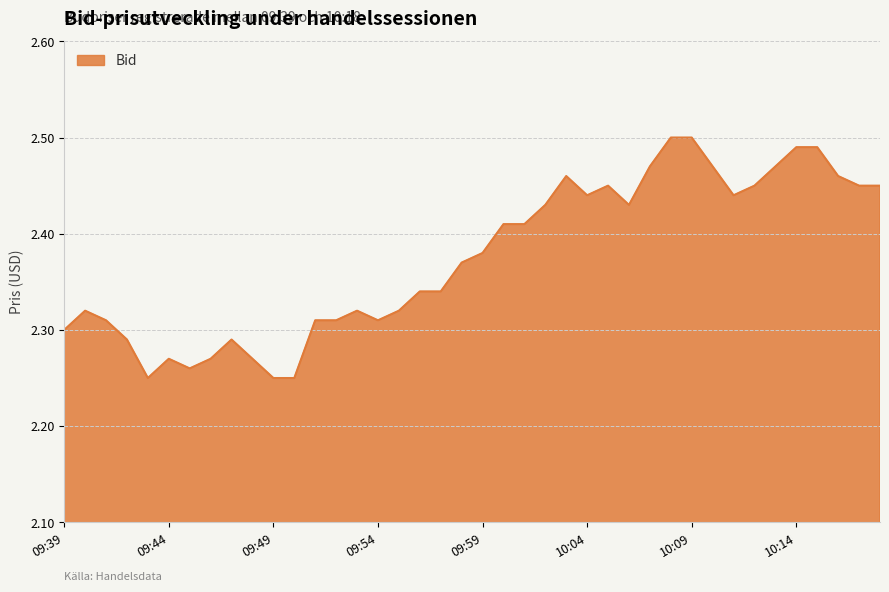

What is the sum of all values?

95.0